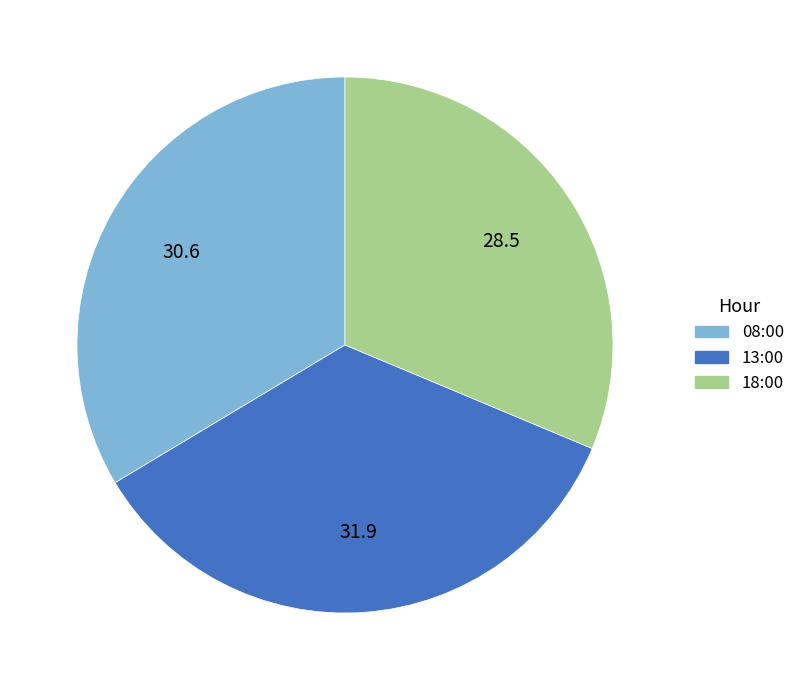

What is the largest slice in the pie chart?

13:00